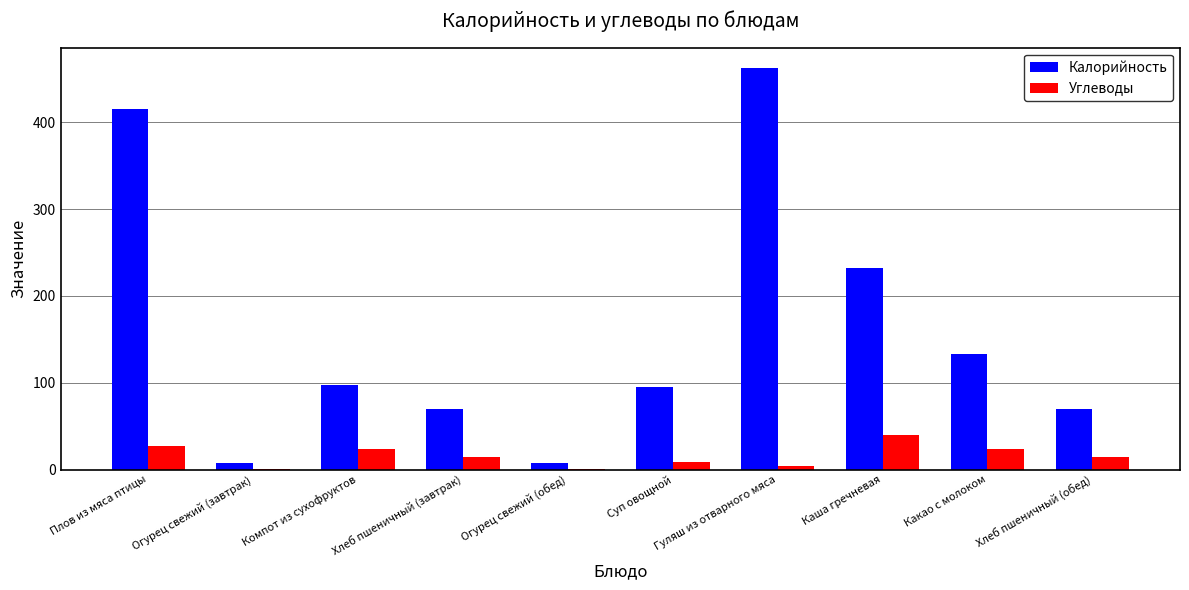

The value of Калорийность at Хлеб пшеничный (завтрак) is 70.1. True or false?

True